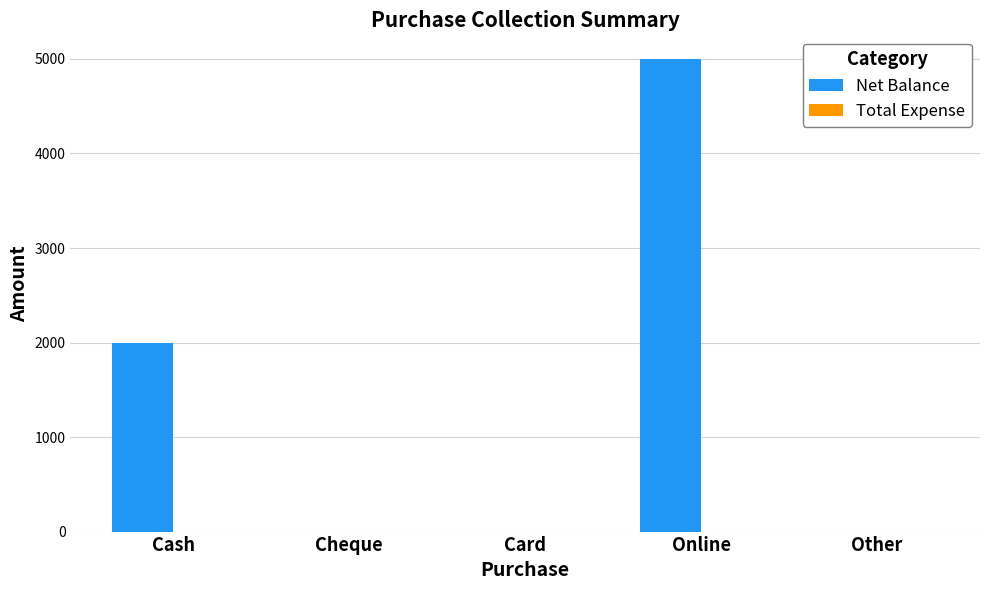

Between Cash and Online, which is larger?

Online